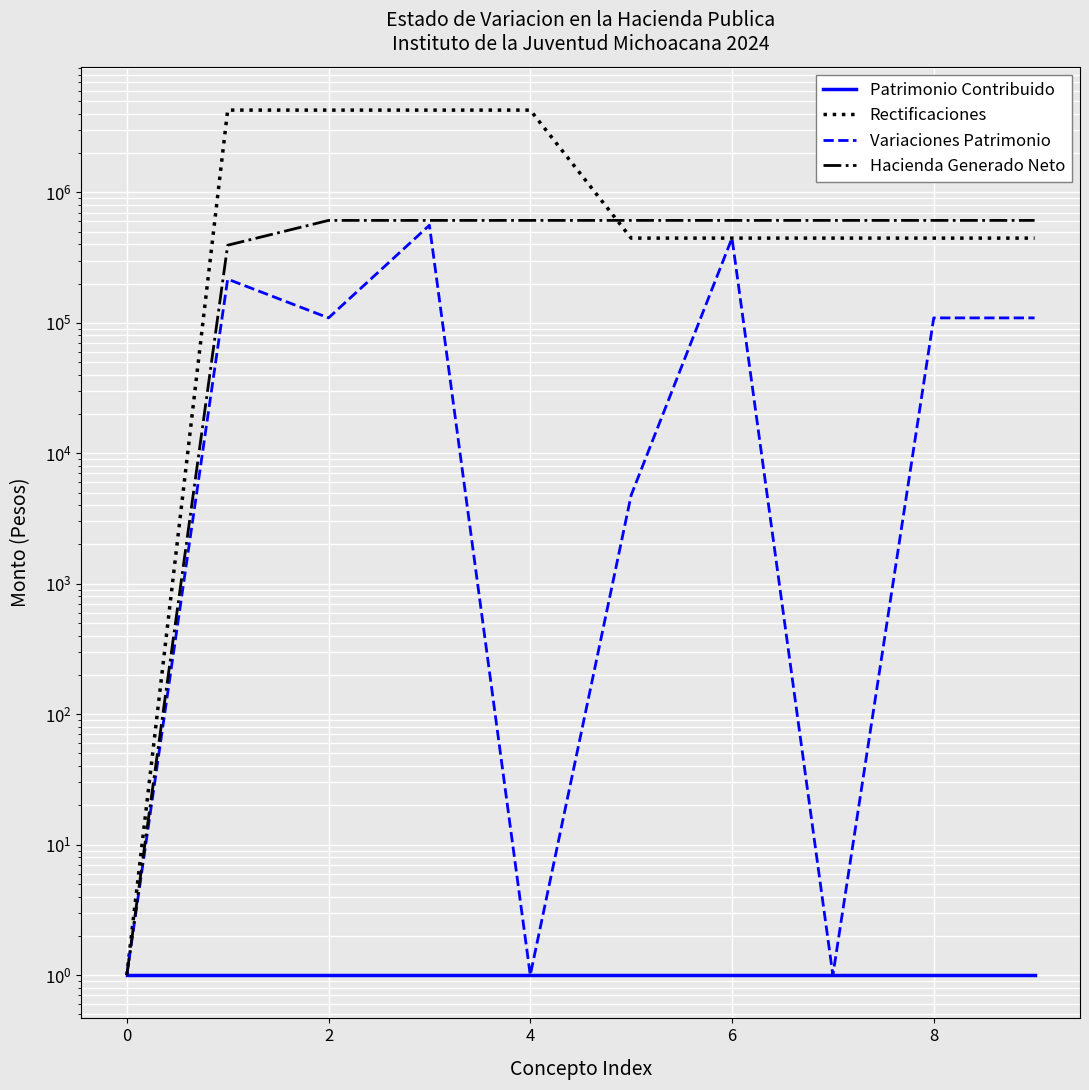

How many data points does each series have?

10